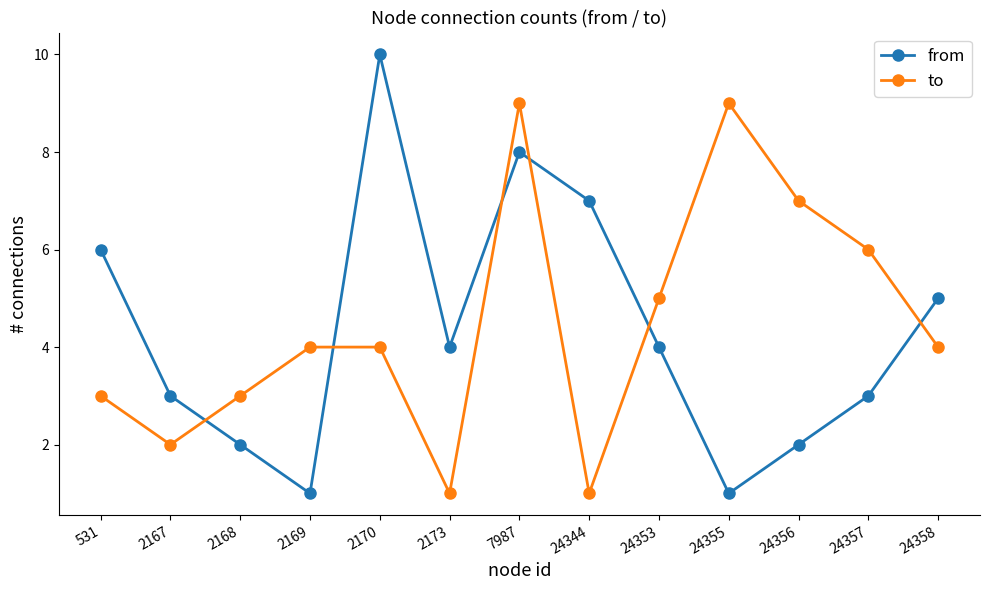

Reading right to left, extract all data points from this chart.

from: 5	3	2	1	4	7	8	4	10	1	2	3	6
to: 4	6	7	9	5	1	9	1	4	4	3	2	3